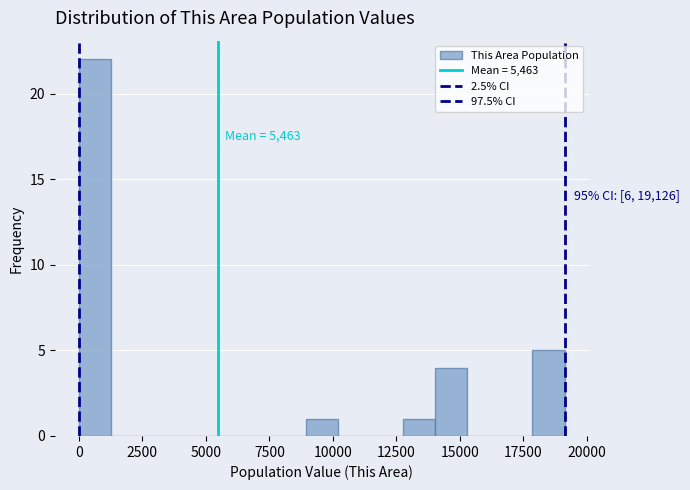

Read against the x-axis, roughly where is the centre of the tallest bar?

500